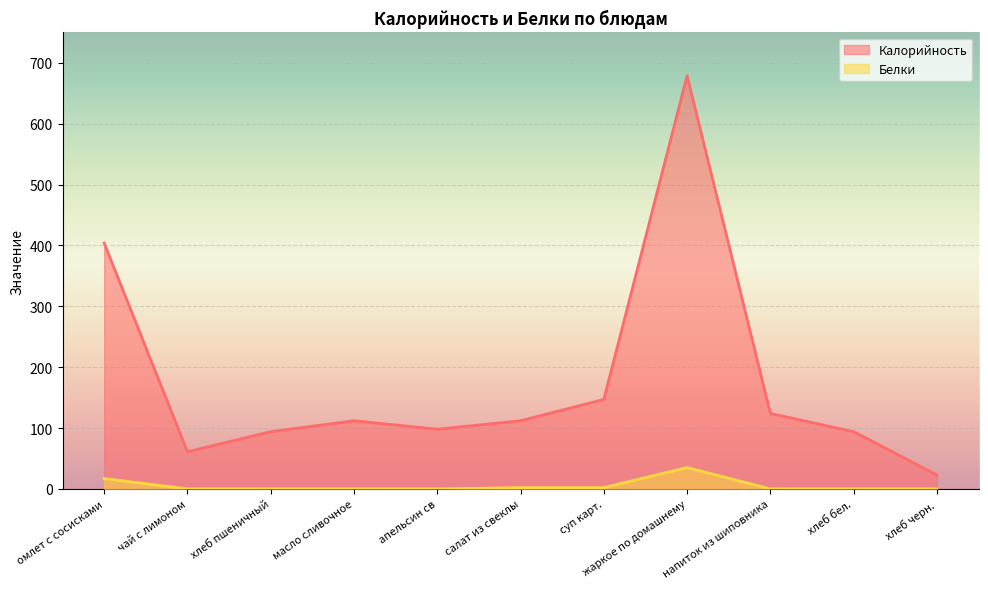

True or false: Калорийность and Белки intersect in this chart.

False